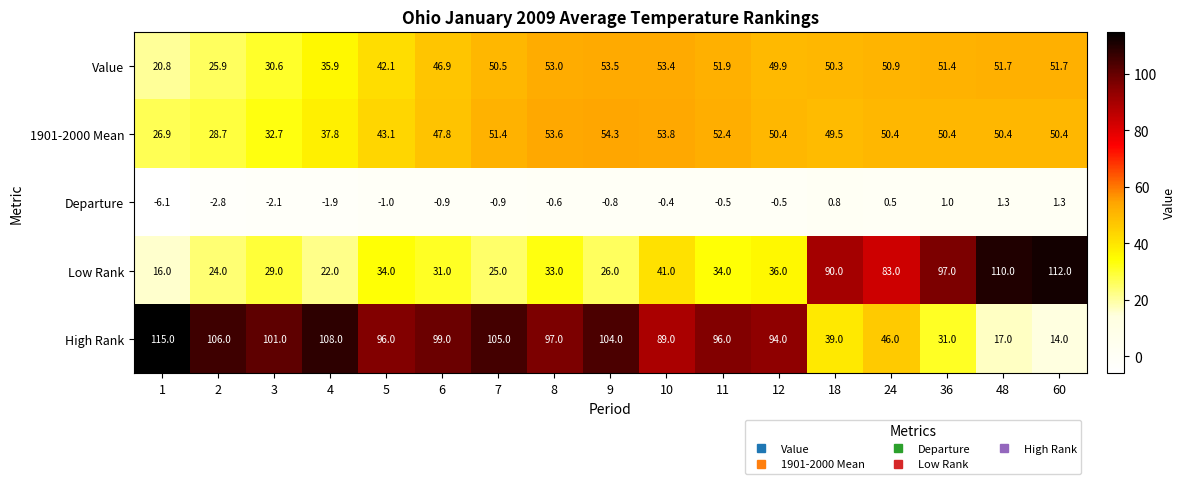

Where is 1901-2000 Mean nearest to the value 40?

4